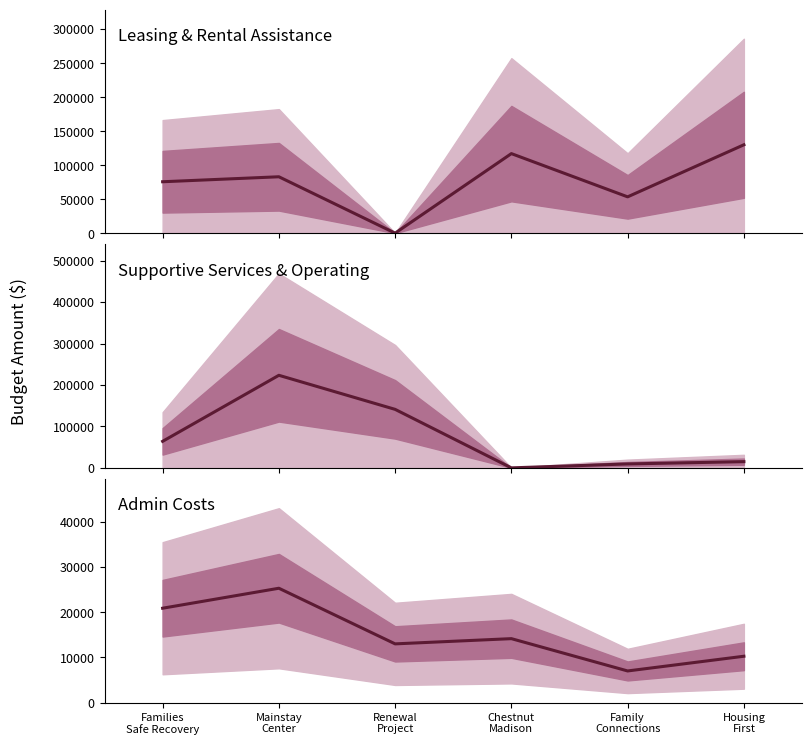

What is the label of the 4th point from the left?

Chestnut
Madison